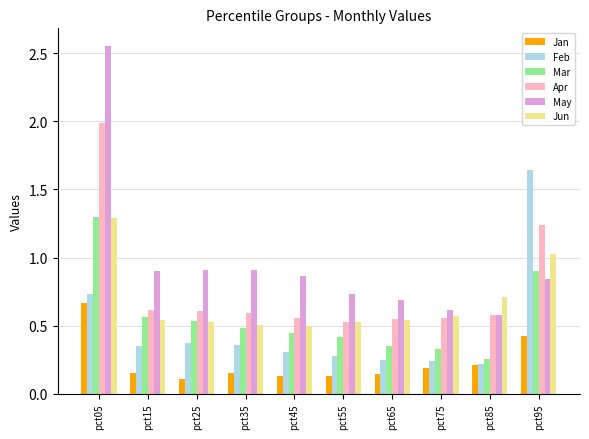

Which series changed the most between pct05 and pct75?

May